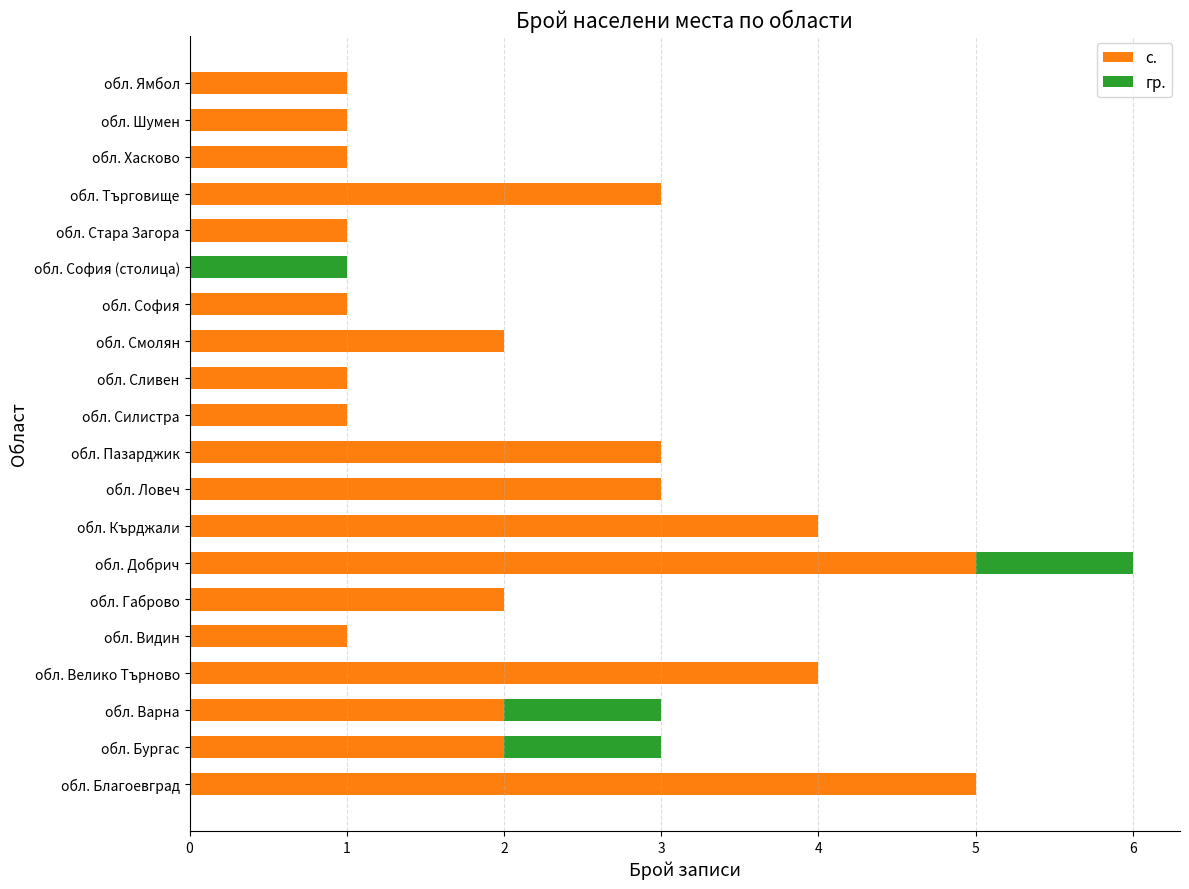

The с. series shows 1 at обл. Стара Загора. True or false?

True